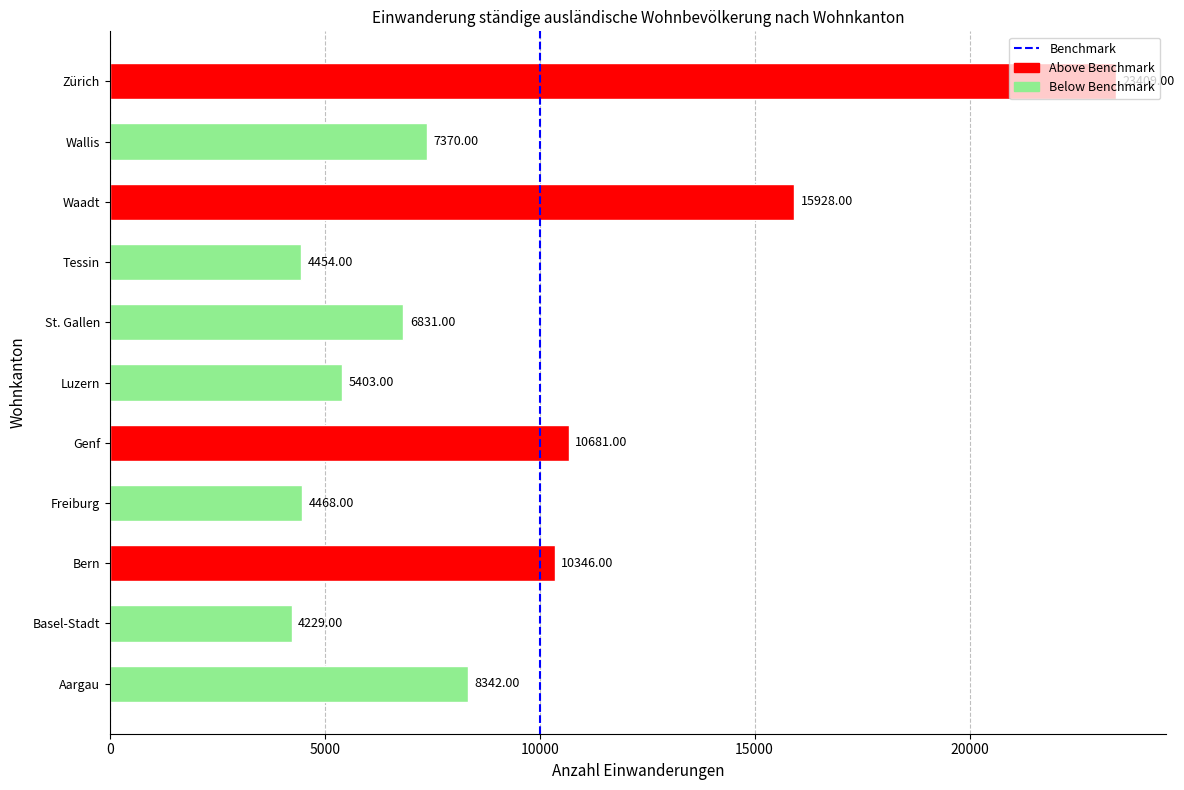

What is the difference between the maximum and second lowest values?

18955